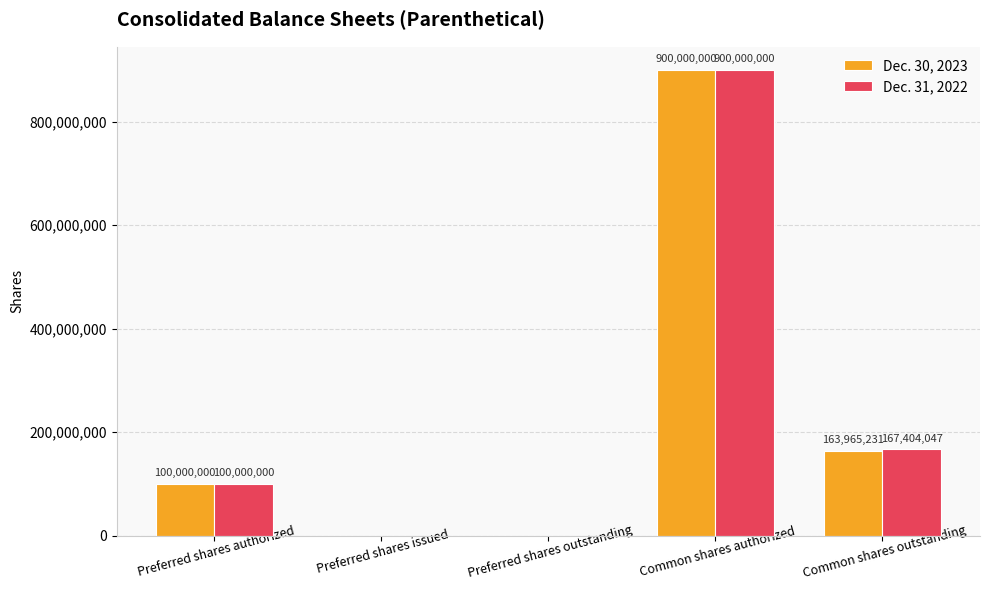

What is the sum of all Dec. 31, 2022 values?

1167404047